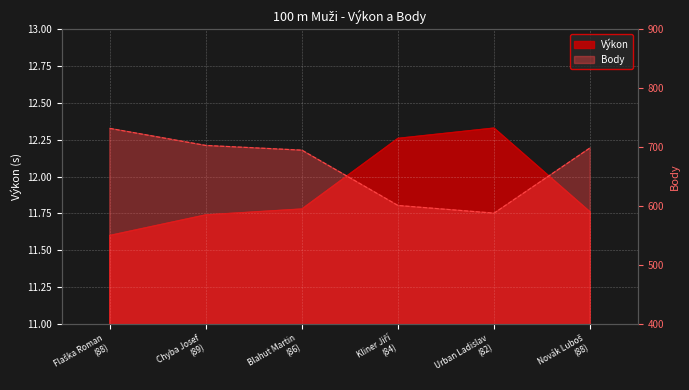

How many categories are shown in the chart?

6